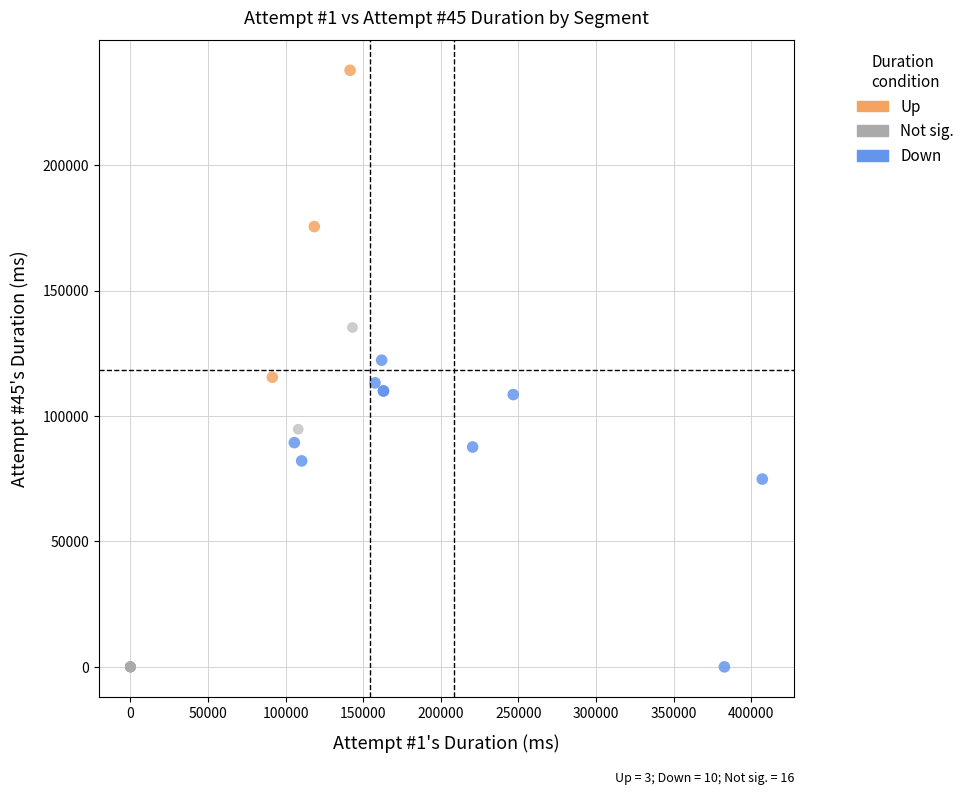

Which series has the widest spread of Y values?

Not sig.